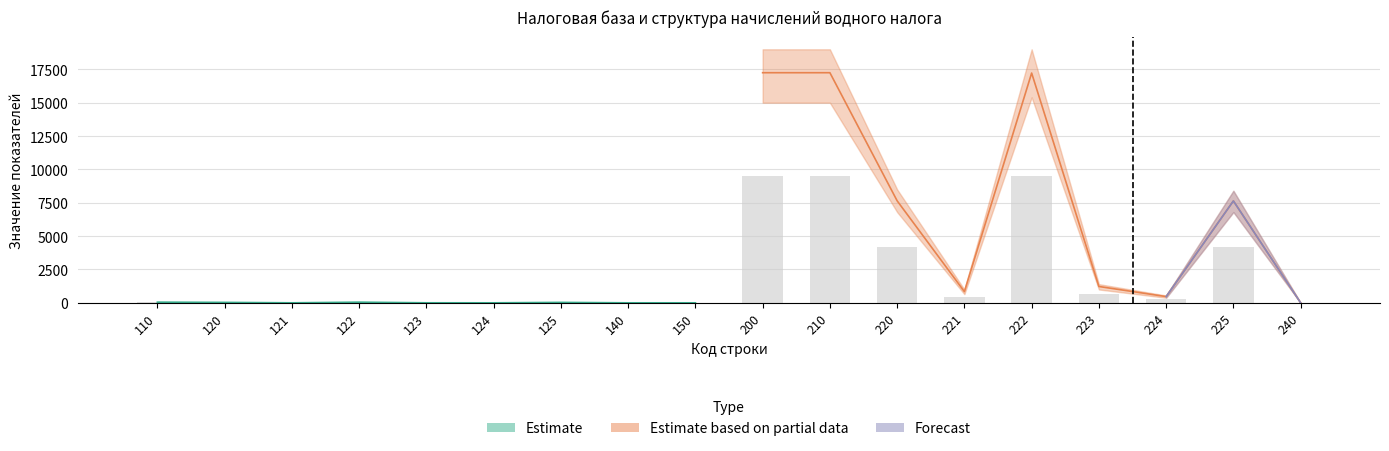

The Estimate_lower series shows 9150 at 121. True or false?

False